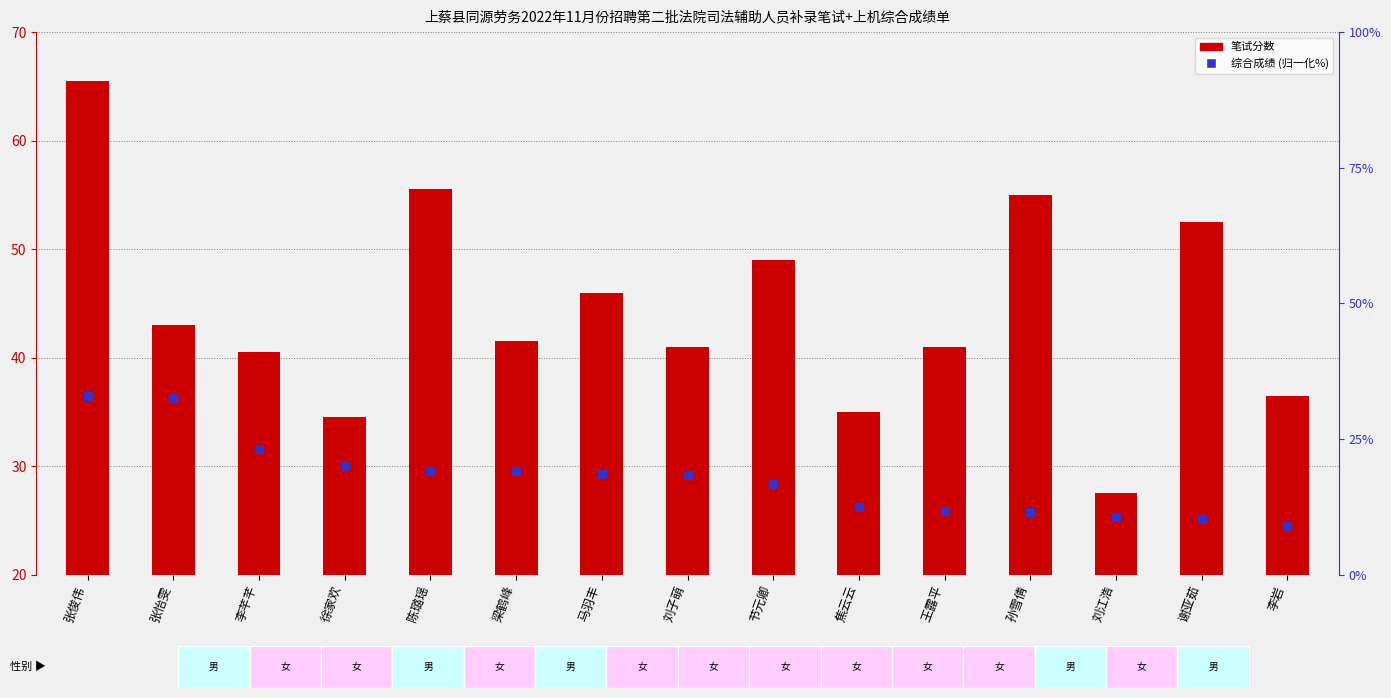

Is the value of 笔试分数 at 徐家欢 greater than the value of 综合成绩(归一化%) at 梁鹤峰?

Yes